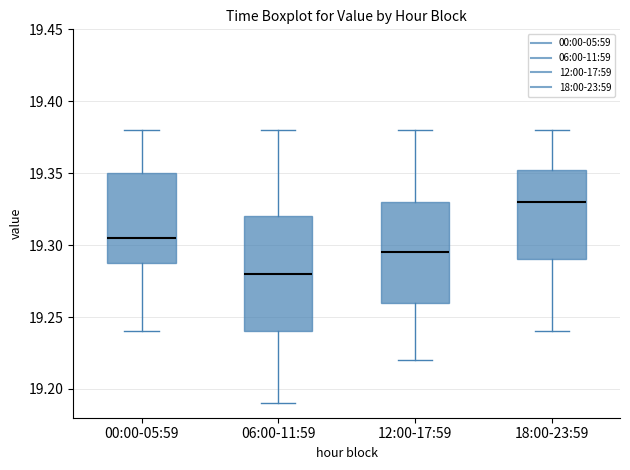

Reading left to right, read every box against the y-axis: the position of its median line, the range the box covers, and the ends of its whiskers. The values are not printed on the chart, so give them approximately, as read against the axis.

00:00-05:59: median 19.305, box 19.290 to 19.350, whiskers 19.240 to 19.380
06:00-11:59: median 19.280, box 19.240 to 19.320, whiskers 19.190 to 19.380
12:00-17:59: median 19.295, box 19.260 to 19.330, whiskers 19.220 to 19.380
18:00-23:59: median 19.330, box 19.290 to 19.355, whiskers 19.240 to 19.380